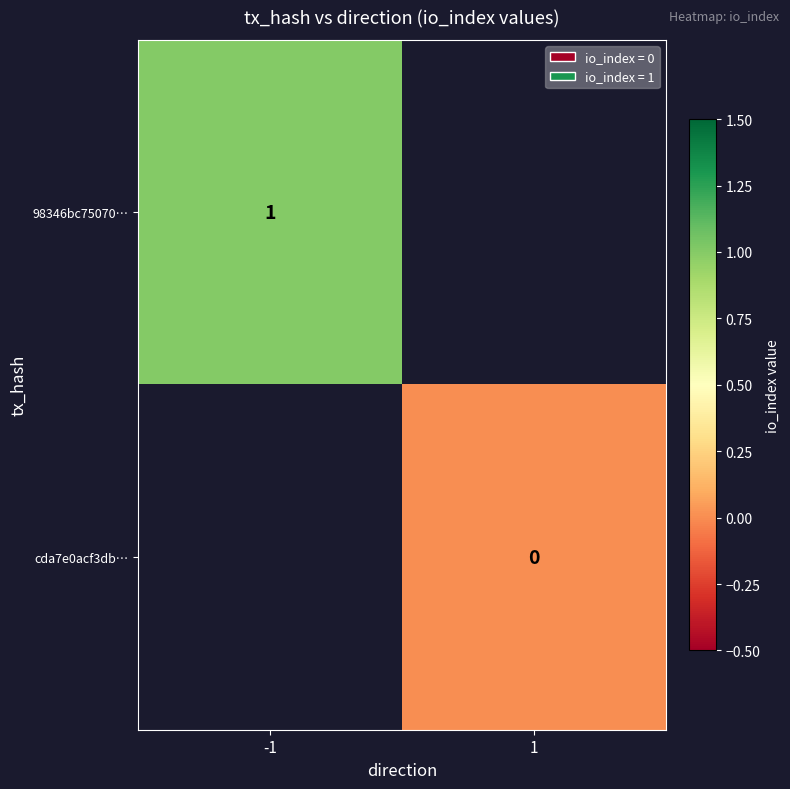

Is it true that 98346bc75070… equals 1 at -1?

True